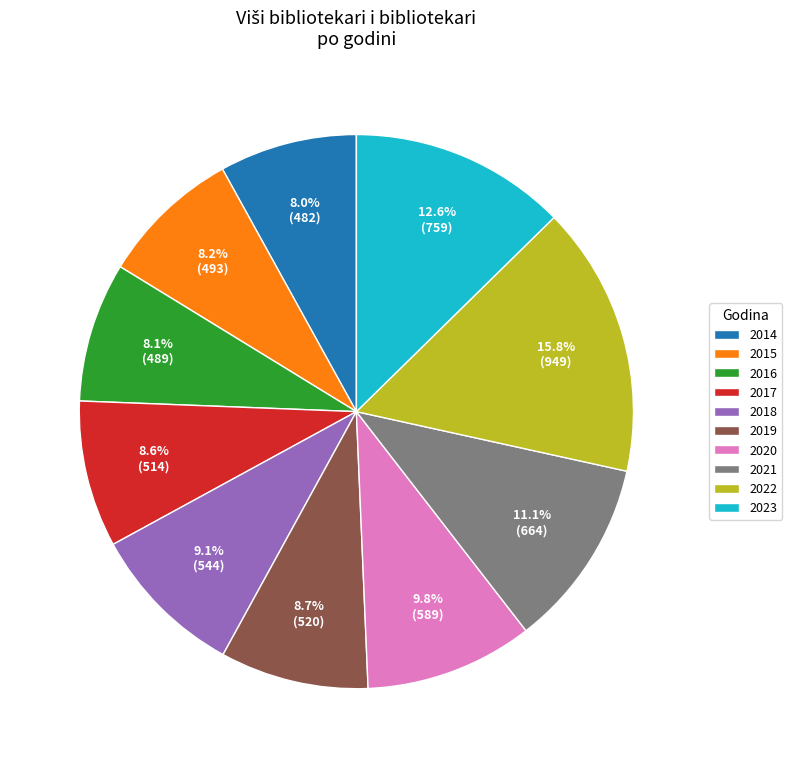

To the nearest percent, what is the difference between the largest and smallest slice percentages?

8%